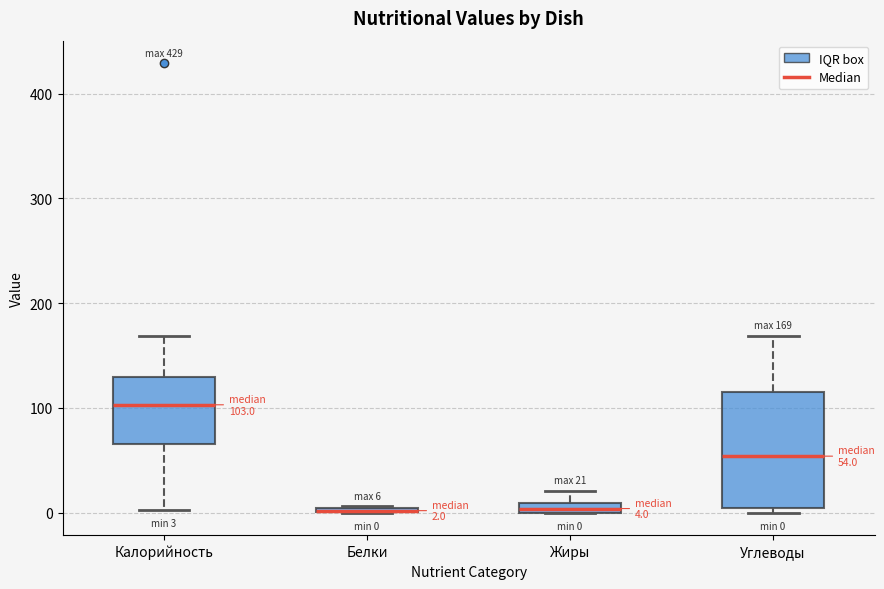

Comparing the boxes themselves (not the whiskers), which one is the tallest?

Углеводы